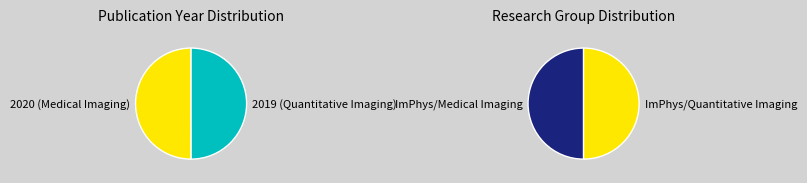

What is the majority slice?

2020 (Medical Imaging)